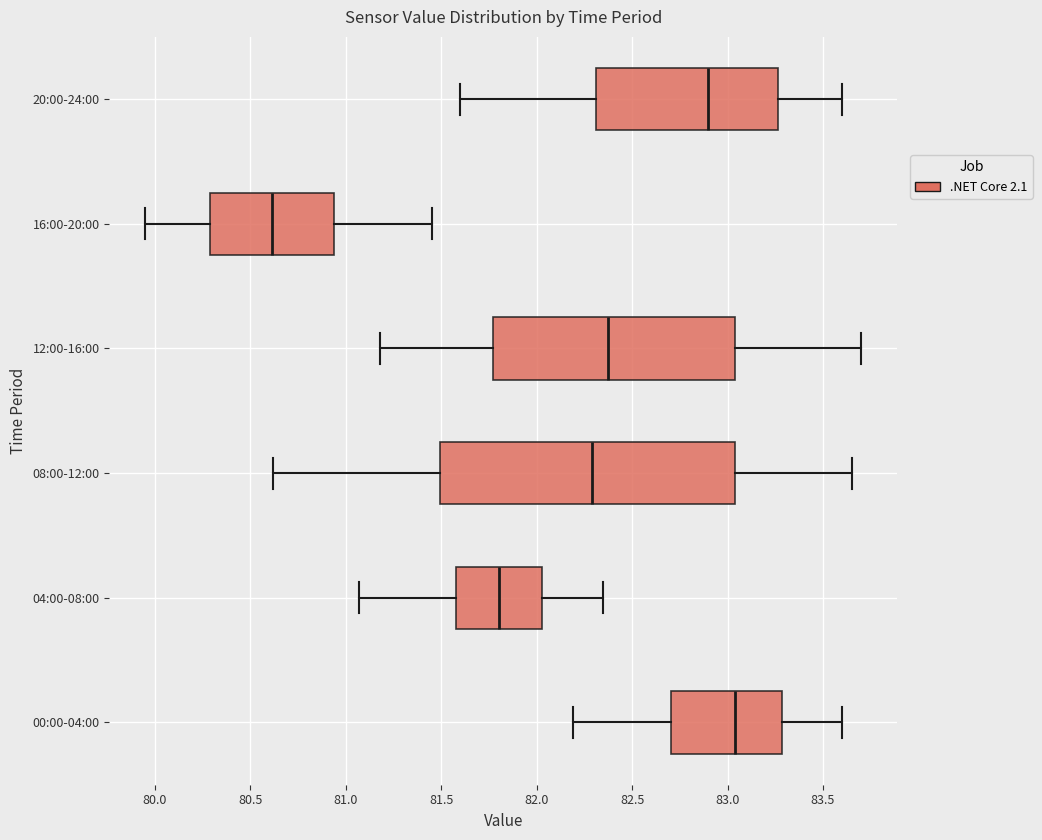

Reading bottom to top, read every box against the x-axis: the position of its median line, the range the box covers, and the ends of its whiskers. The values are not printed on the chart, so give them approximately, as read against the axis.

00:00-04:00: median 83.05, box 82.70 to 83.30, whiskers 82.20 to 83.60
04:00-08:00: median 81.80, box 81.60 to 82.05, whiskers 81.05 to 82.35
08:00-12:00: median 82.30, box 81.50 to 83.05, whiskers 80.60 to 83.65
12:00-16:00: median 82.40, box 81.75 to 83.05, whiskers 81.20 to 83.70
16:00-20:00: median 80.60, box 80.30 to 80.95, whiskers 79.95 to 81.45
20:00-24:00: median 82.90, box 82.30 to 83.25, whiskers 81.60 to 83.60